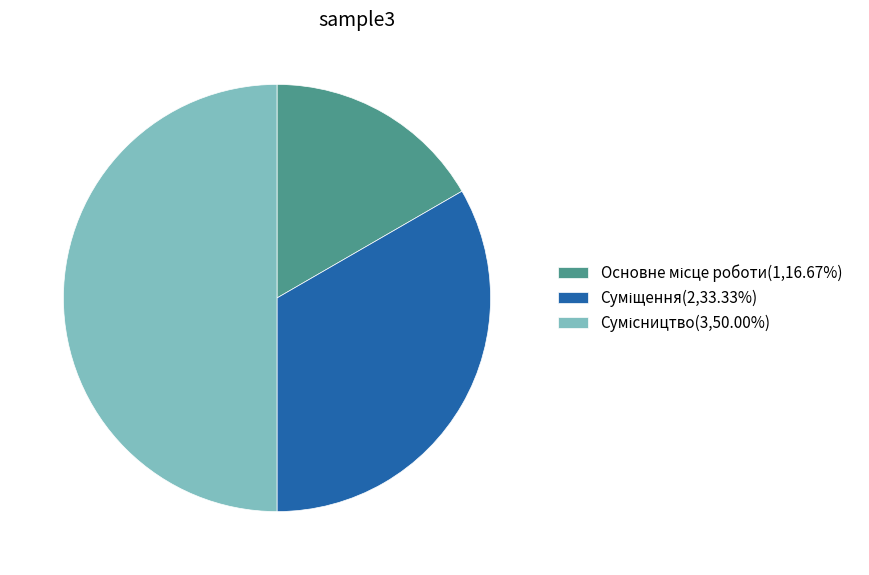

Does Основне місце роботи represent more than half of the total?

No